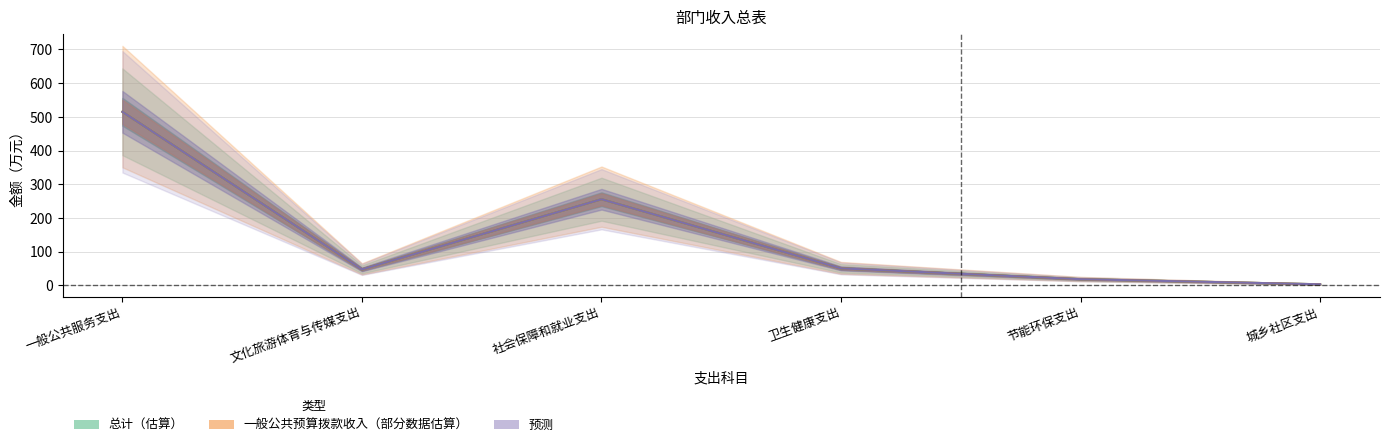

What is the label of the 1st point from the right?

城乡社区支出